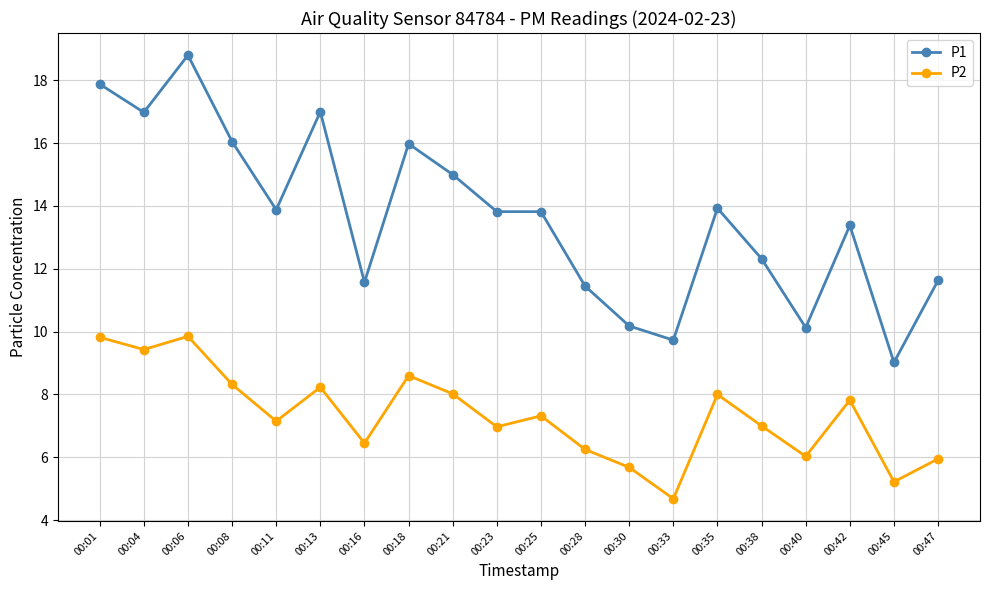

What is the difference between the maximum and second lowest values in the P2 series?

4.6